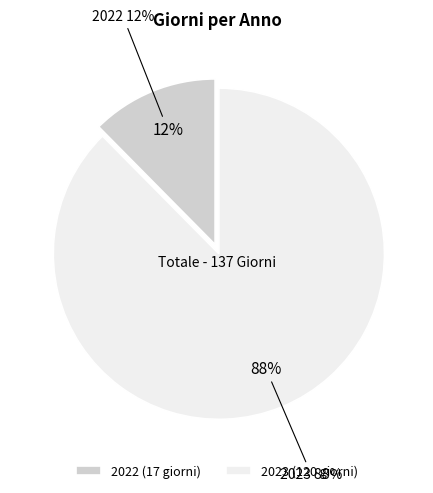

To the nearest percent, what percentage of the pie is 2023?

88%